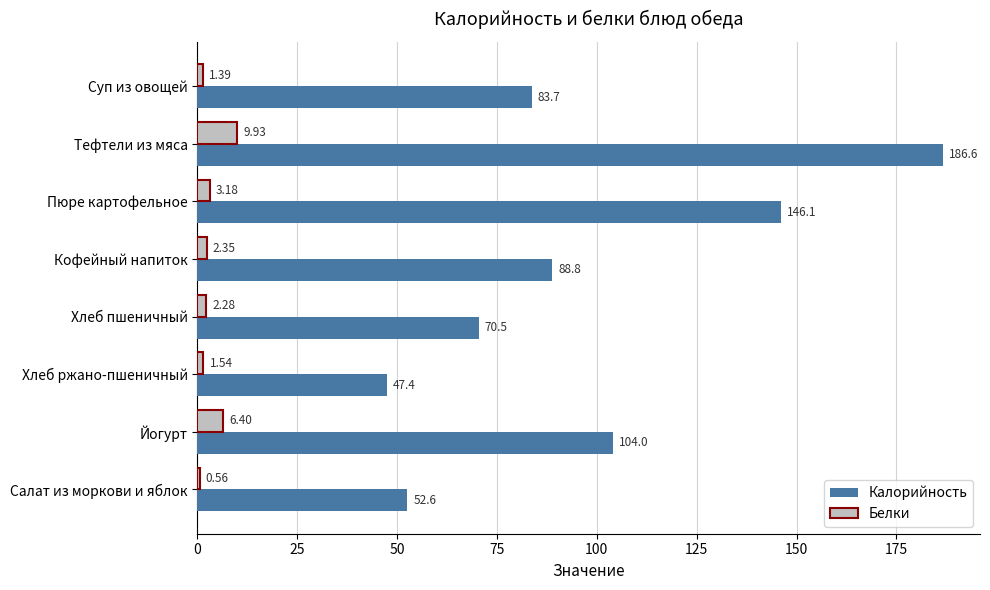

Is the value of Калорийность at Суп из овощей greater than the value of Белки at Йогурт?

Yes